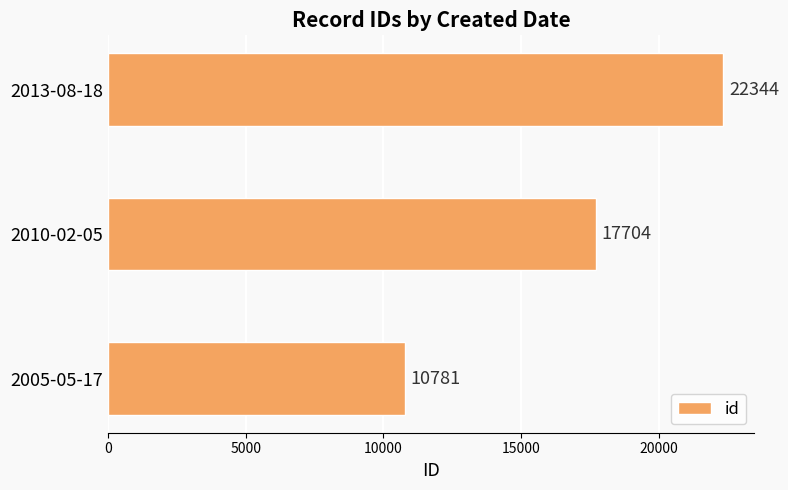

At which label is the value closest to 16562?

2010-02-05